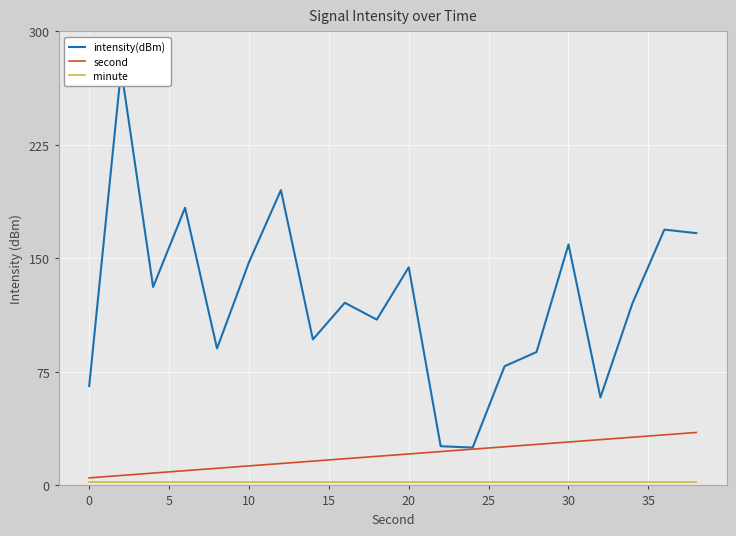

Is it true that second equals 28.7 at 30?

True